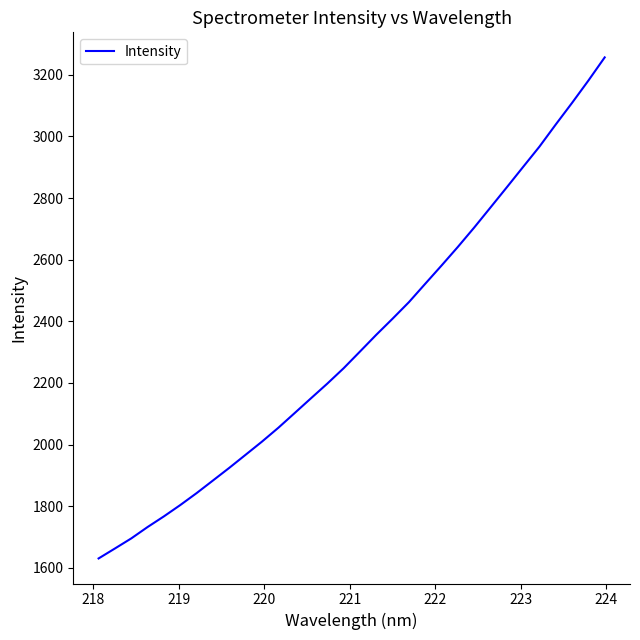

What is the smallest value displayed?

1630.2